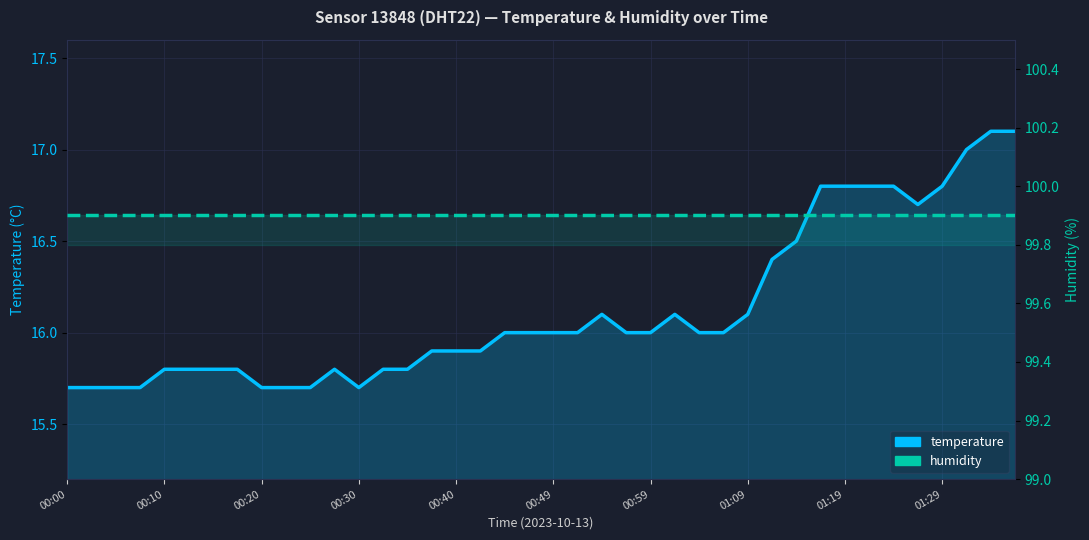

True or false: temperature and humidity cross at least once.

False